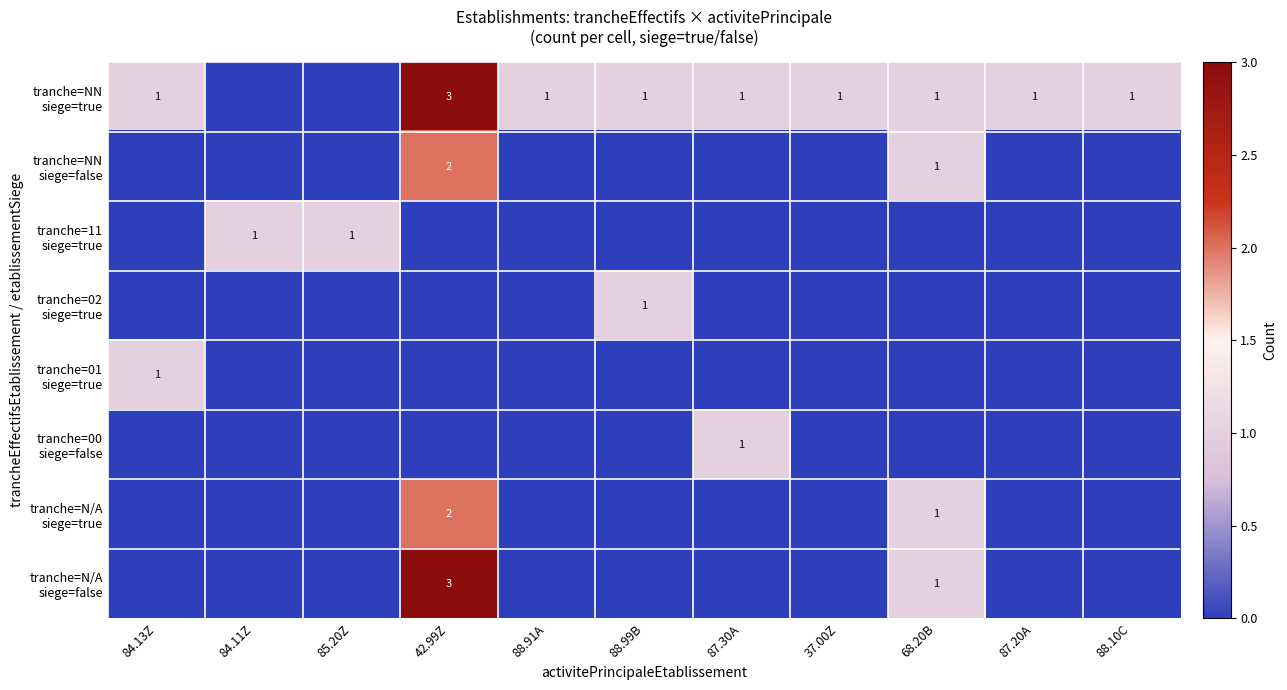

The value of tranche=N/A siege=true at 84.13Z is 0. True or false?

True